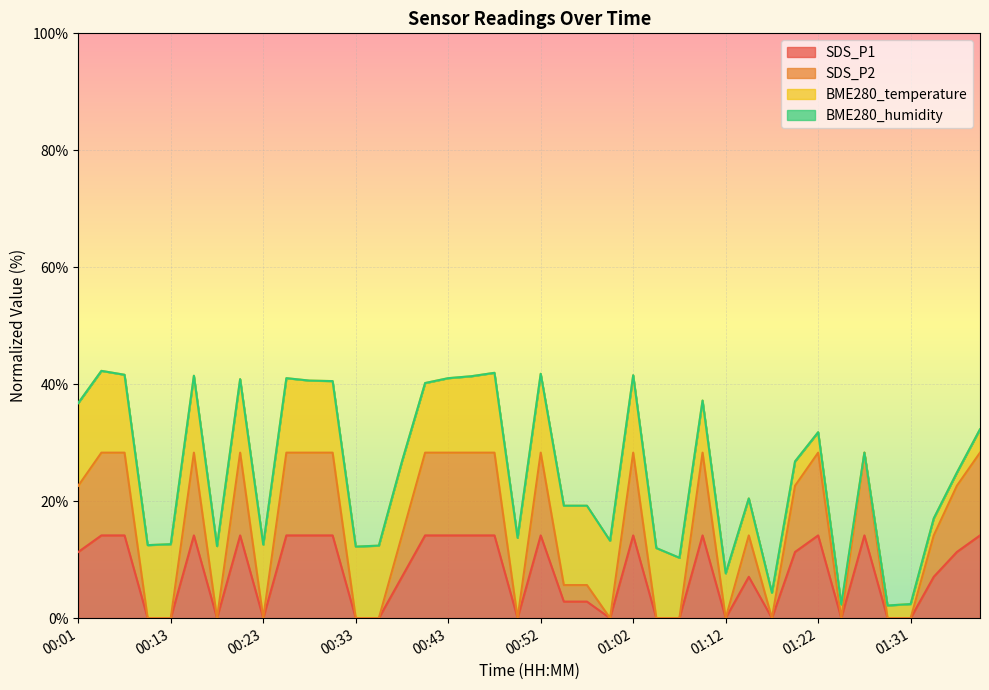

How many lines are shown in the chart?

4